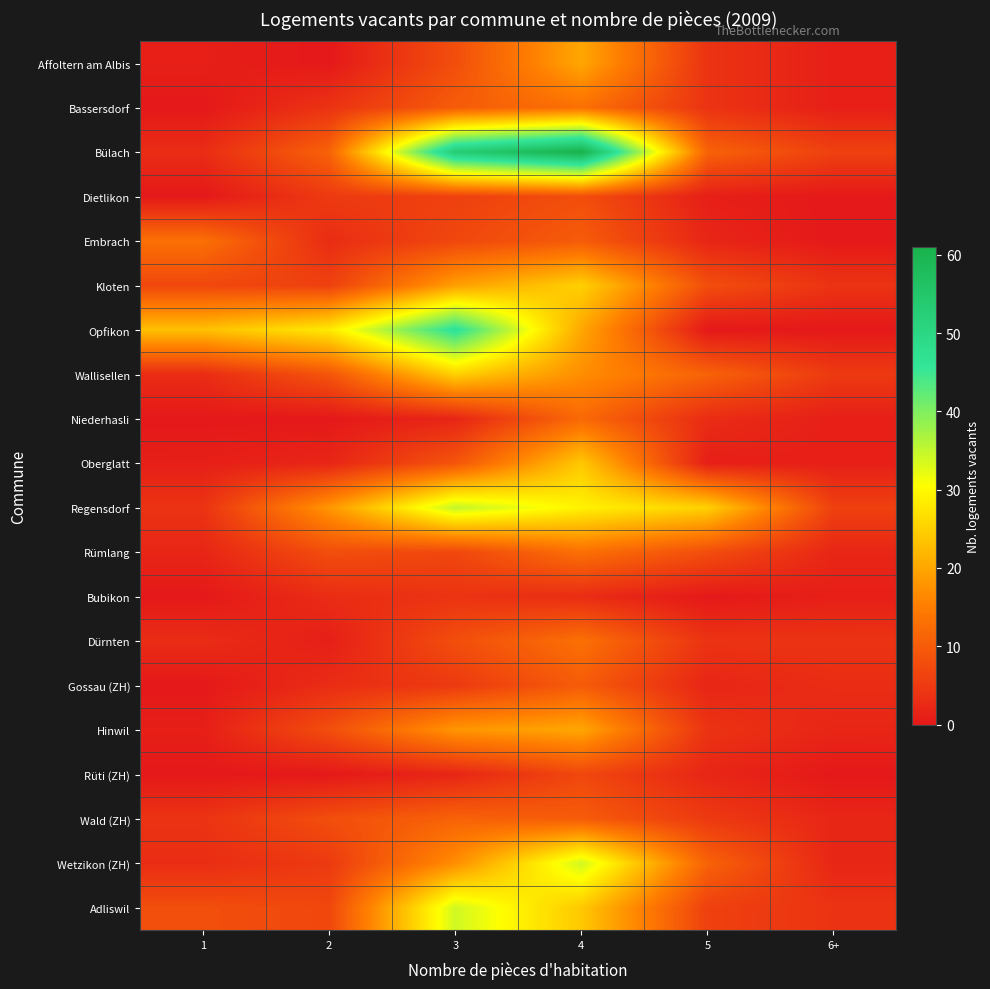

What is the total value across all series at 1?

76